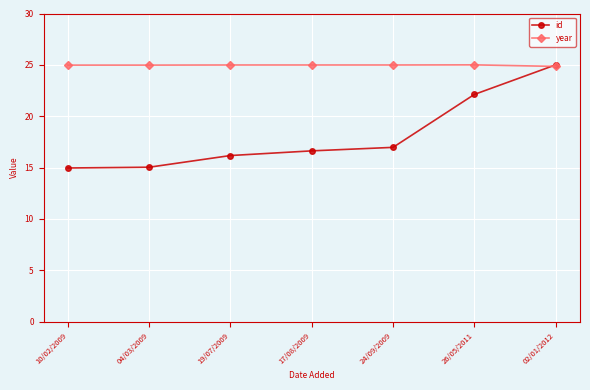

Reading left to right, extract all data points from this chart.

id: 10/02/2009=15.0	04/03/2009=15.0	19/07/2009=16.2	17/08/2009=16.6	24/09/2009=17.0	26/05/2011=22.1	02/01/2012=25.0
year: 10/02/2009=25.0	04/03/2009=25.0	19/07/2009=25.0	17/08/2009=25.0	24/09/2009=25.0	26/05/2011=25.0	02/01/2012=24.9